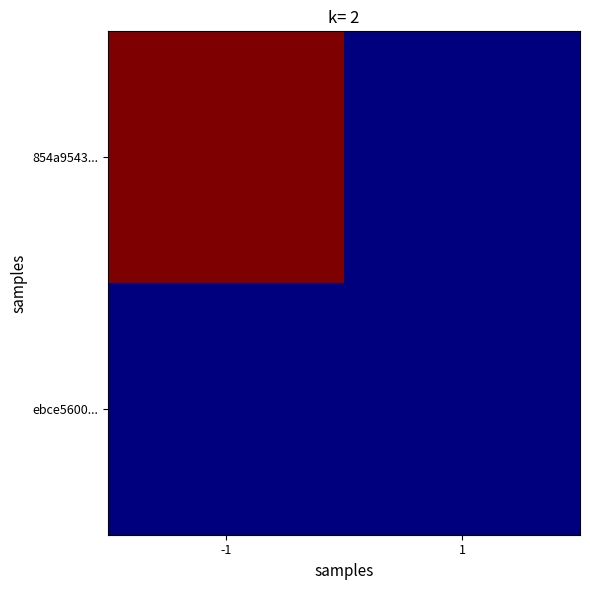

At which category does the chart reach its minimum across all series?

1